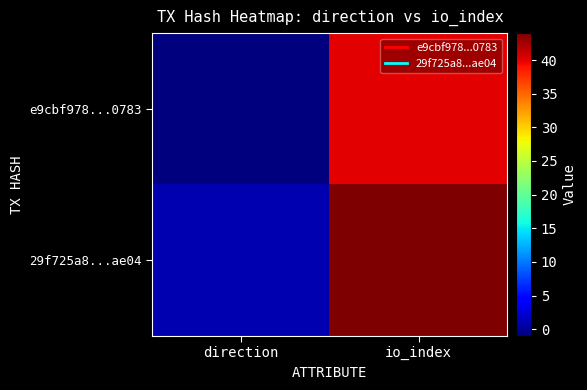

Reading left to right, what are all the values shown in this chart?

e9cbf978...0783: direction=-1	io_index=40
29f725a8...ae04: direction=1	io_index=44